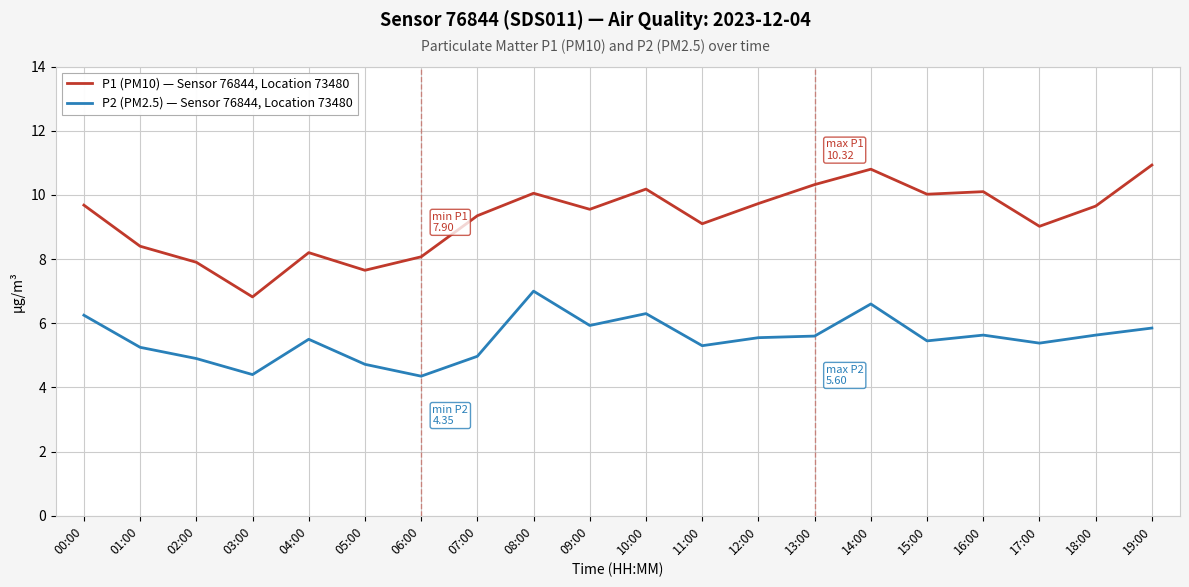

What is the difference between the P2 (PM2.5) — Sensor 76844, Location 73480 values at 12:00 and 19:00?

0.3